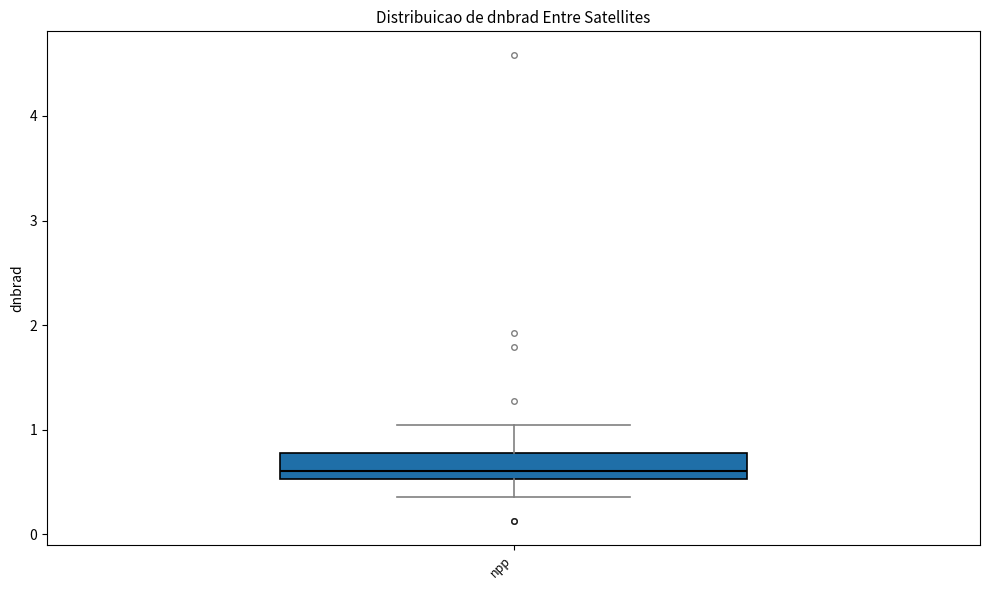

Transcribe this box plot: give where the median line is, the range the box spans, and where the two whiskers end, as read against the y-axis. The values are not printed on the chart, so give them approximately, as read against the axis.

median 0.6, box 0.5 to 0.8, whiskers 0.4 to 1.0